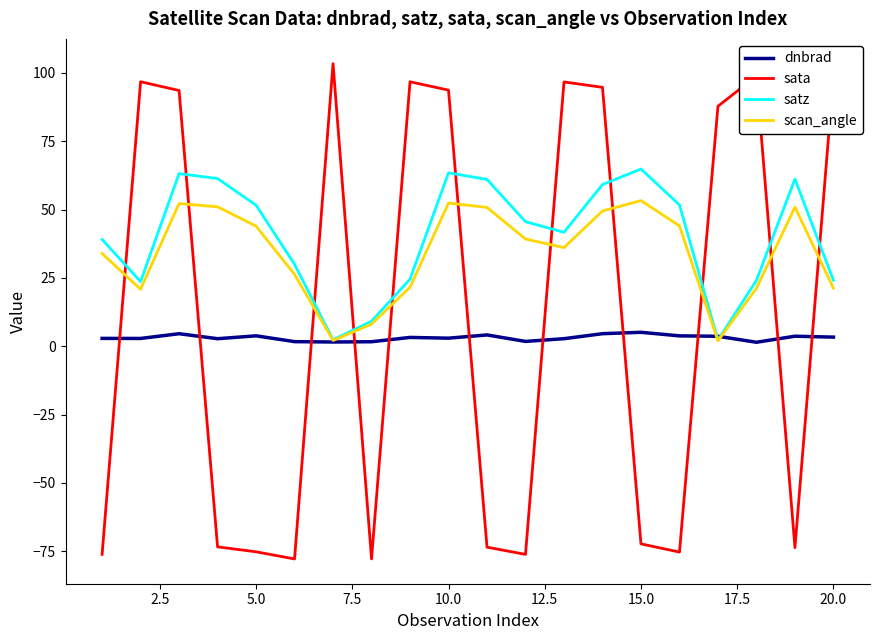

What is the minimum value shown in the chart?

-77.8